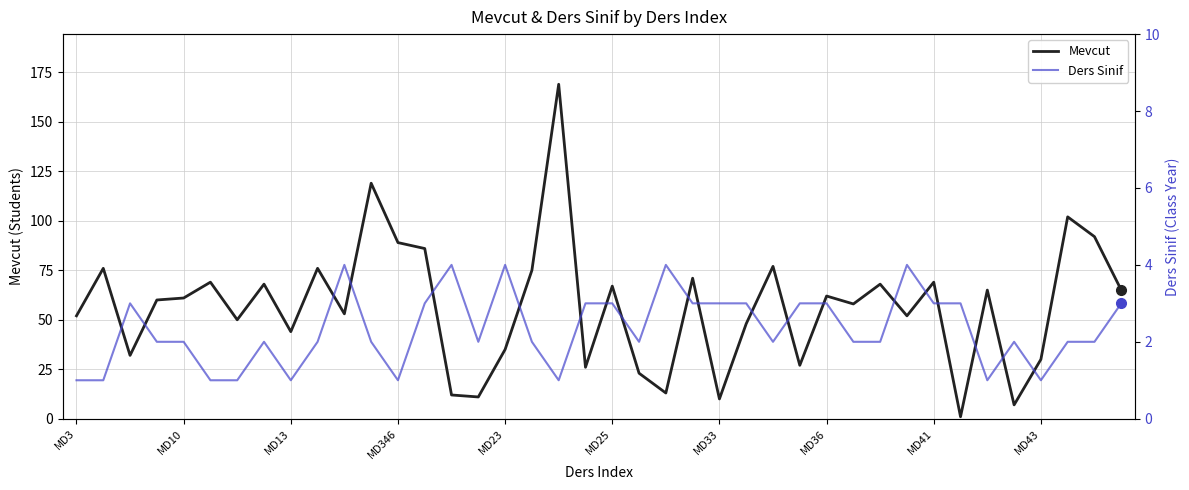

The value of Mevcut at MD41 is 105. True or false?

False